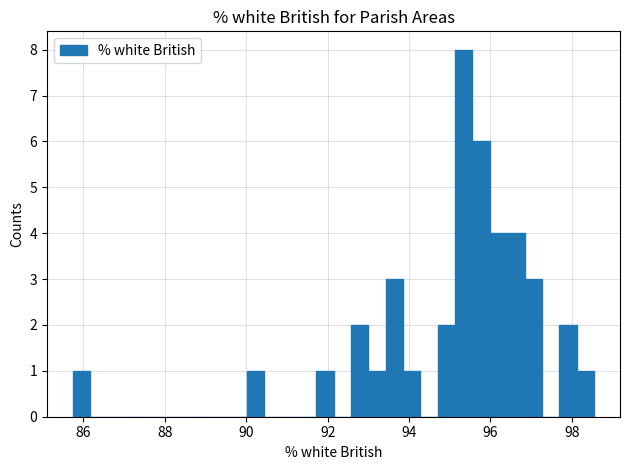

Around what value on the x-axis is the tallest bar? Give the approximate position of its centre, as read against the axis.

95.4